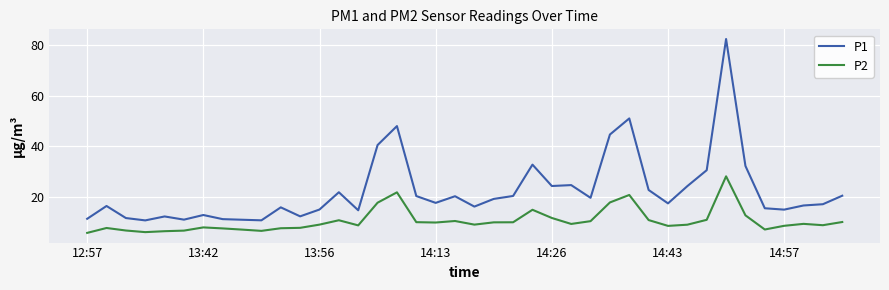

Rank the series by their maximum value, from highest to lowest.

P1, P2